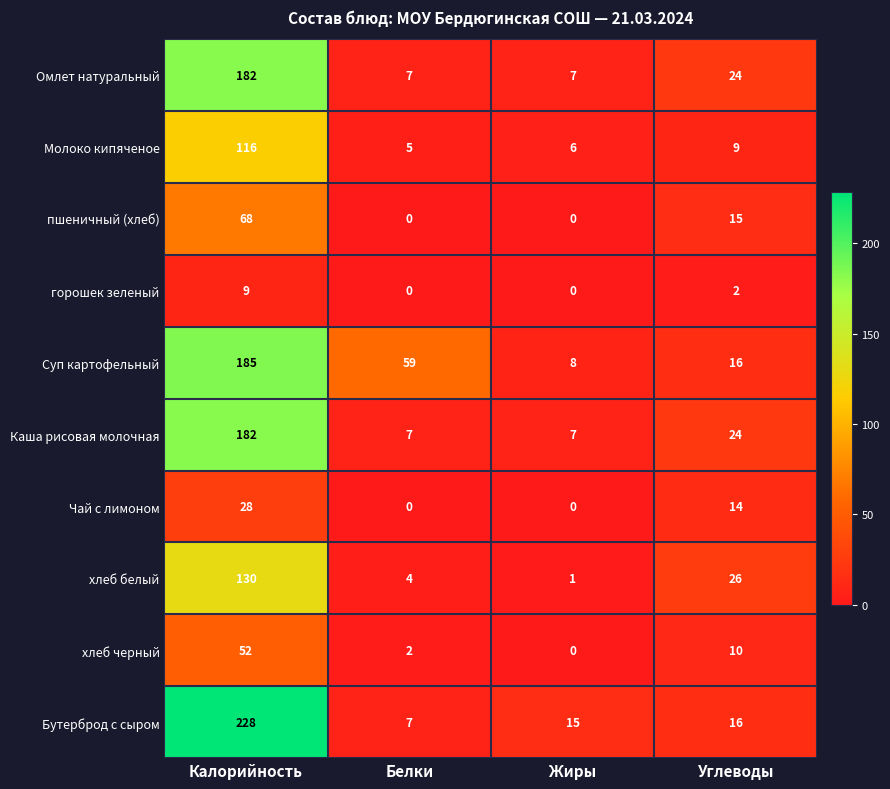

Where does the Чай с лимоном series first go above 14?

Калорийность